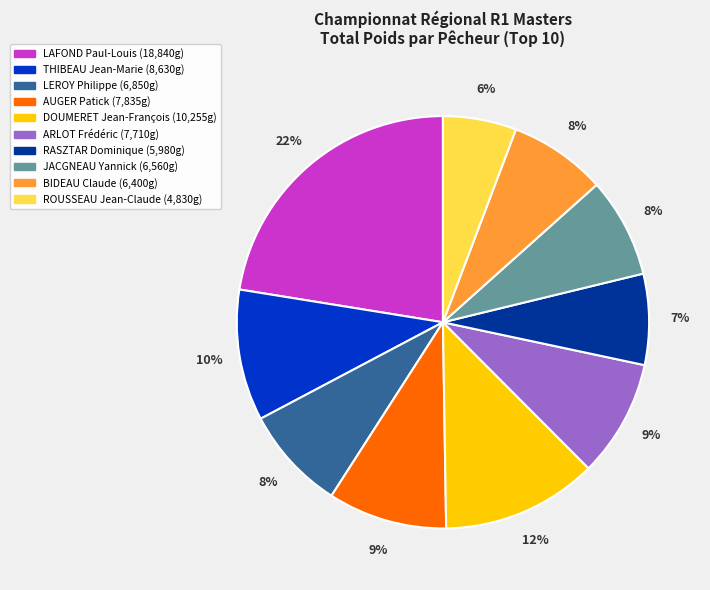

To the nearest percent, what portion does ROUSSEAU Jean-Claude represent?

6%